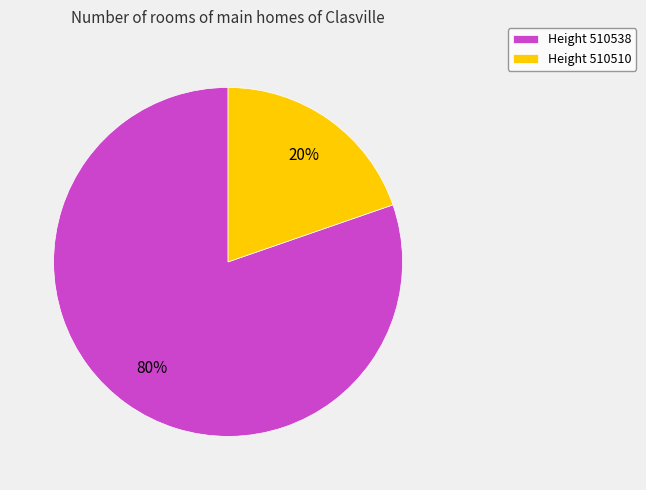

How many slices are in this pie chart?

2